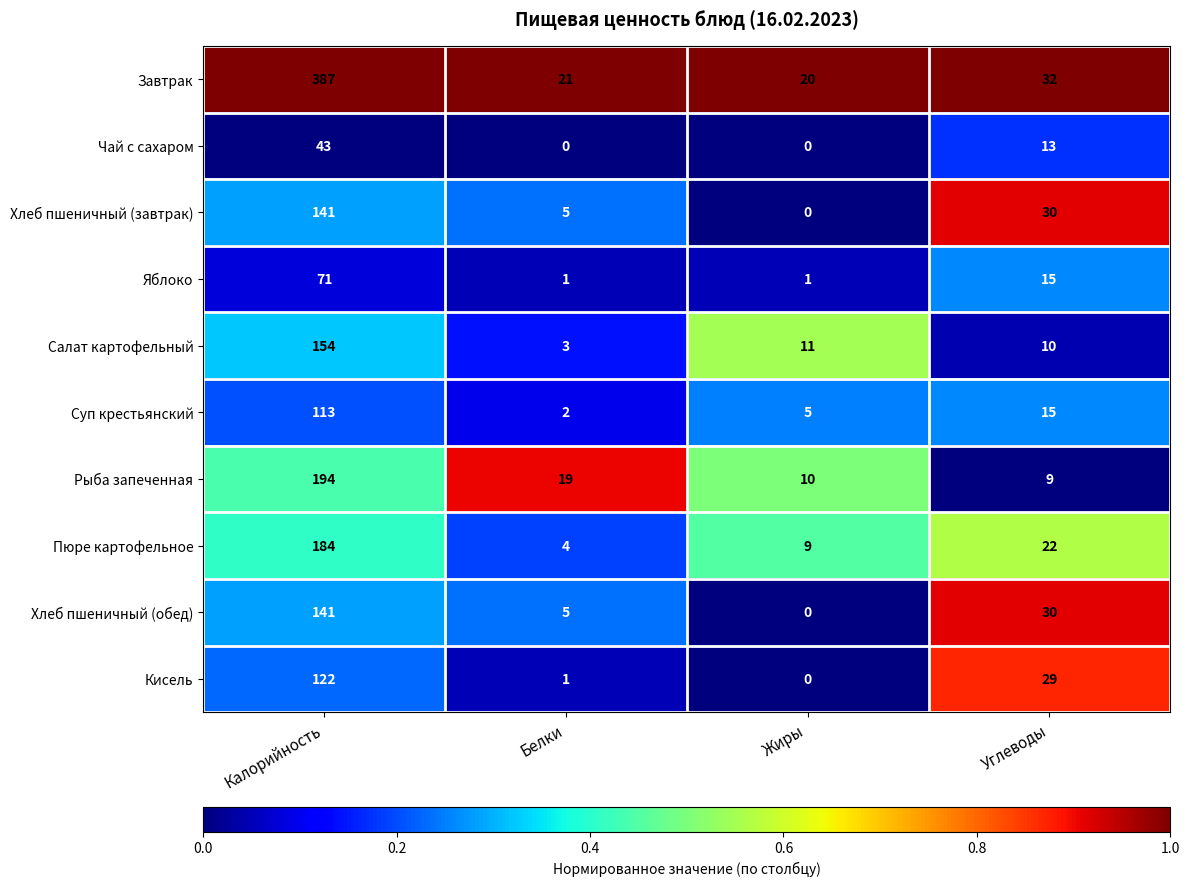

Which series changed the most between Калорийность and Жиры?

Завтрак